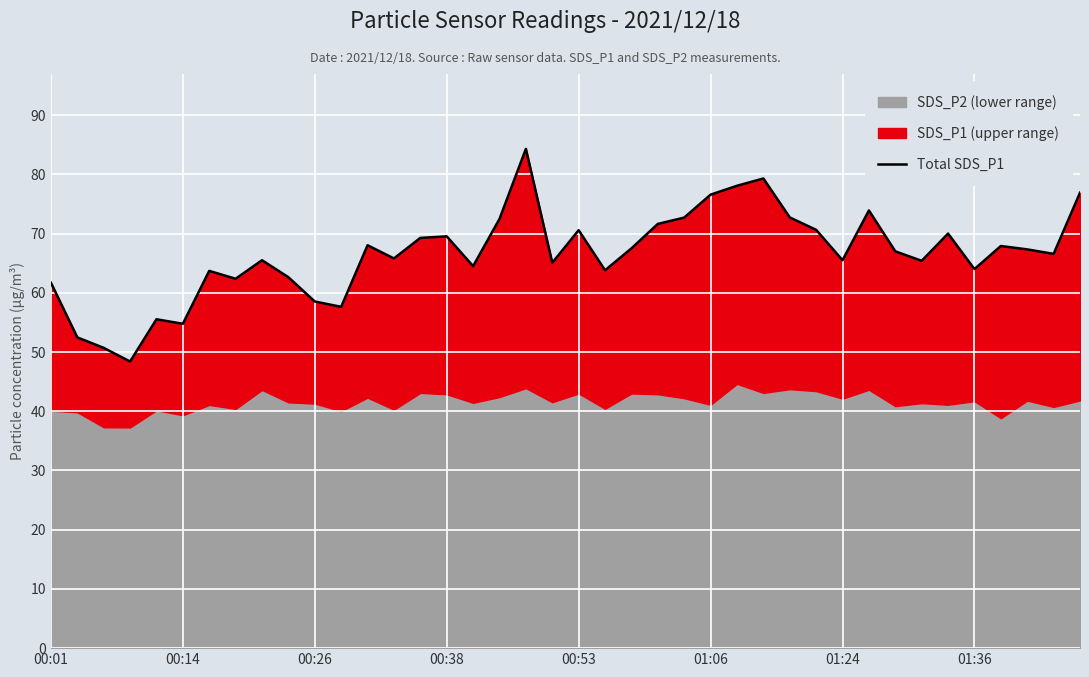

How many interior local valleys (lower than both neighbors) does the data have?

12